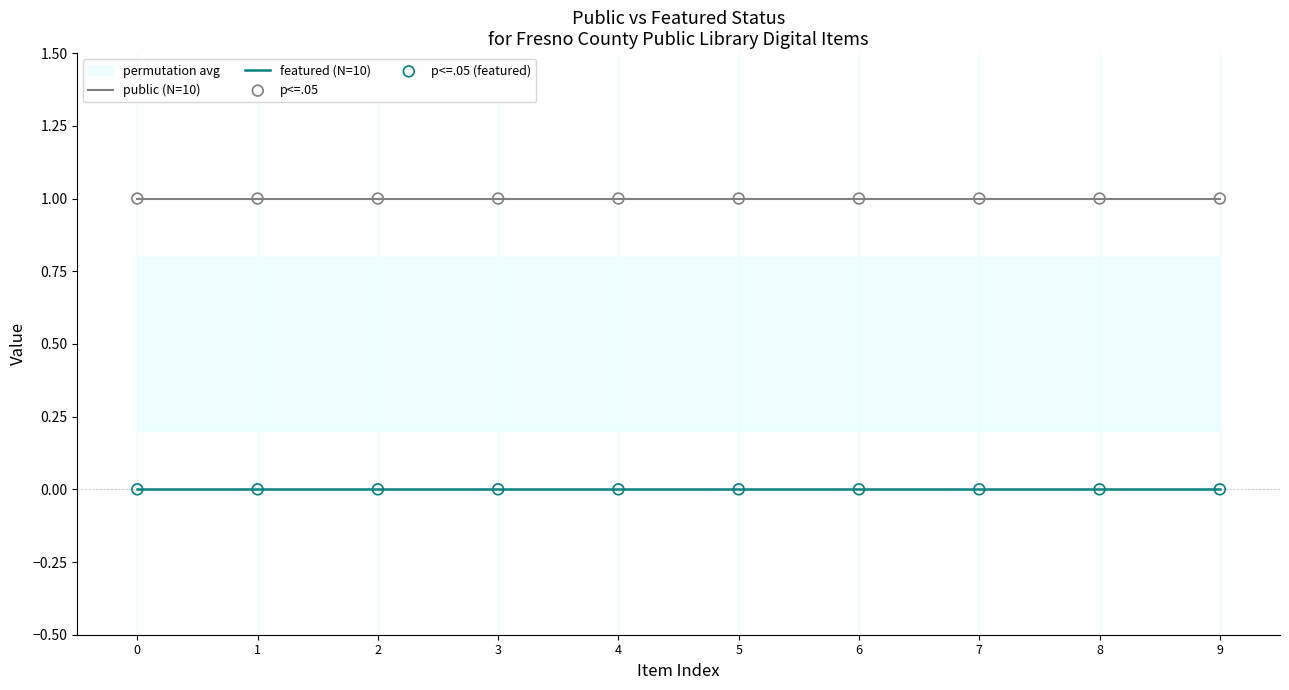

Which series reaches the minimum Y coordinate?

featured (N=10)